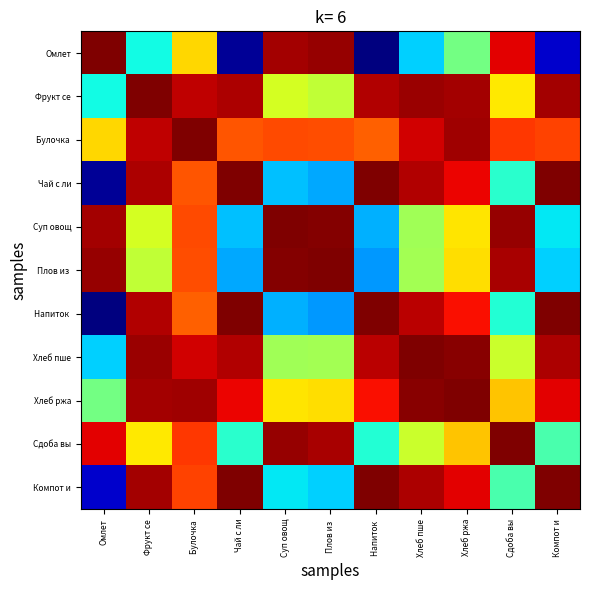

Rank the series at Суп овощ from lowest to highest value.

Напиток, Чай с ли, Компот и, Хлеб пше, Фрукт се, Хлеб ржа, Булочка, Омлет, Сдоба вы, Плов из, Суп овощ